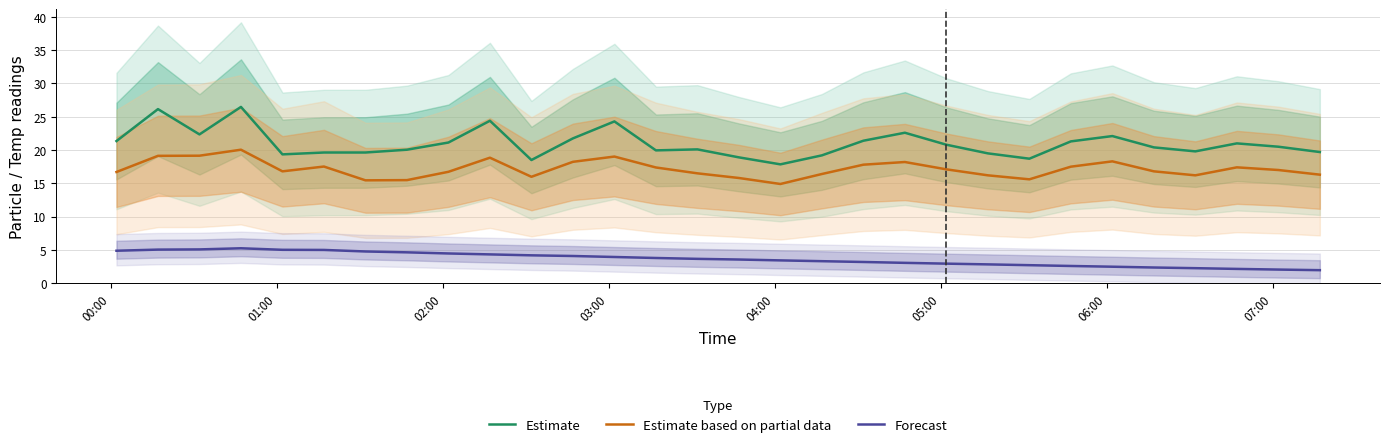

What is the maximum value for Estimate?

26.5